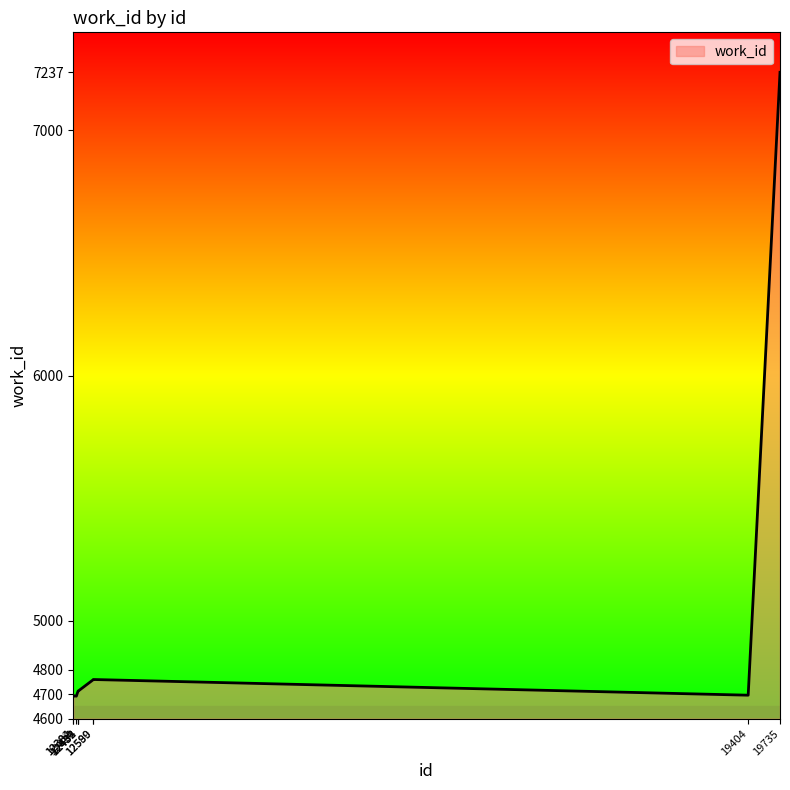

What is the difference between the maximum and minimum values?

2545